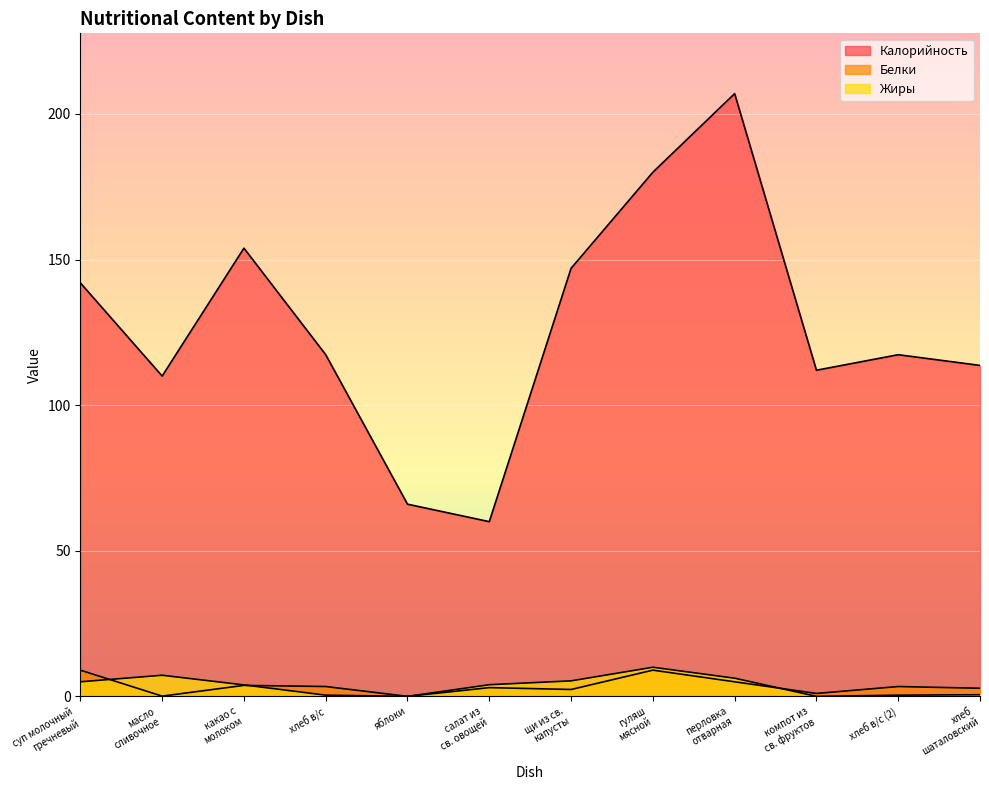

How many interior local peaks does the Калорийность series have?

3